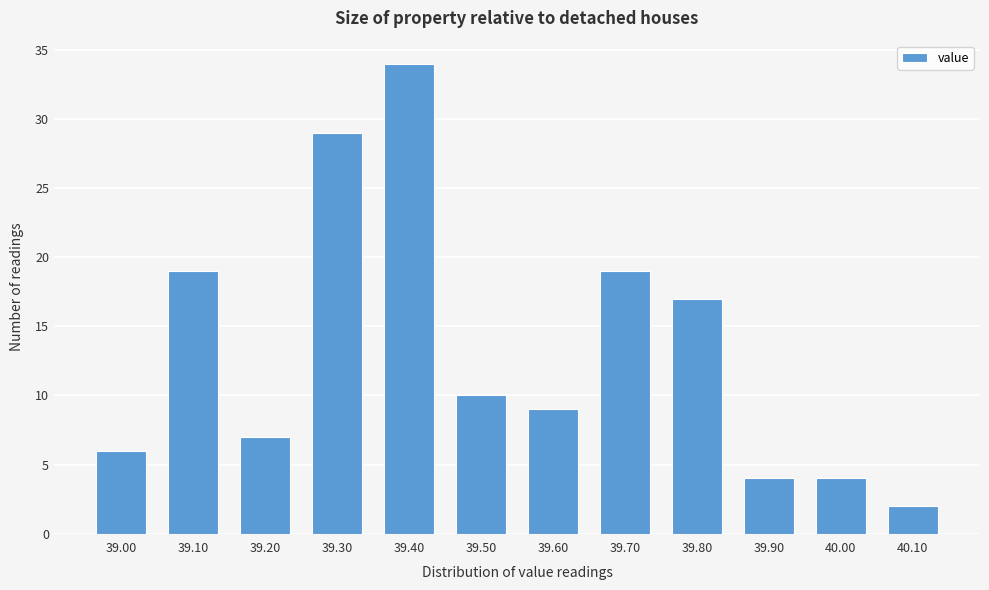

Reading right to left, what are all the values shown in this chart?

40.10=2	40.00=4	39.90=4	39.80=17	39.70=19	39.60=9	39.50=10	39.40=34	39.30=29	39.20=7	39.10=19	39.00=6